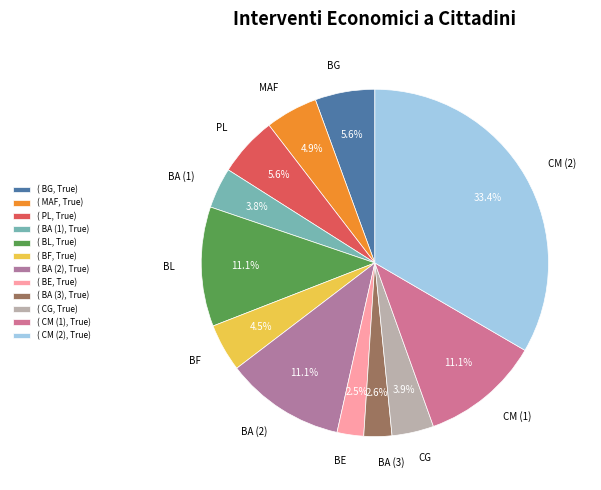

To the nearest percent, what percentage of the pie is PL?

6%